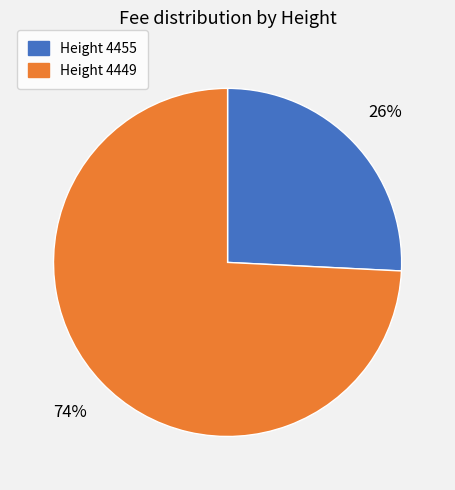

Is there any slice that represents more than half of the pie?

Yes